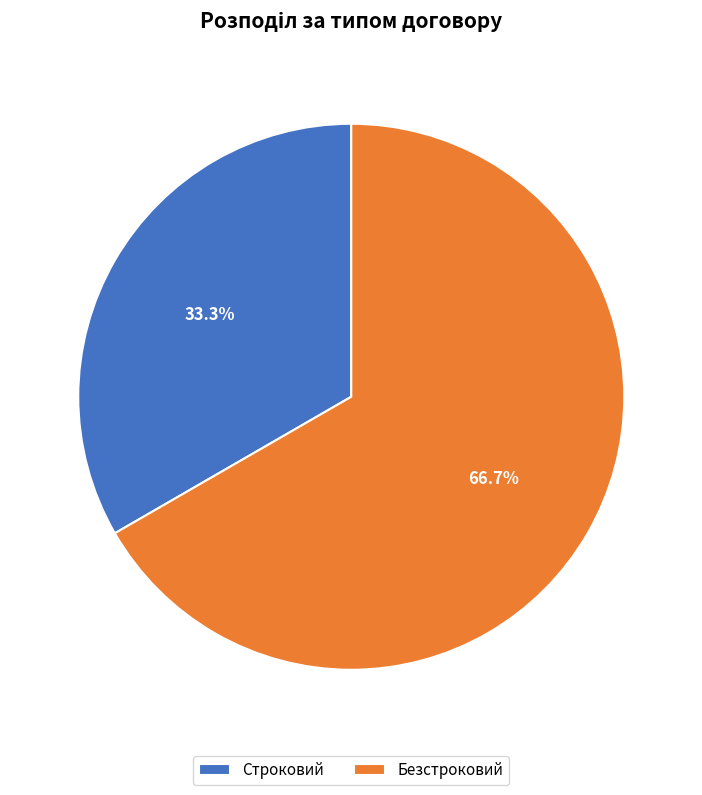

Which category has the smallest portion of the pie?

Строковий